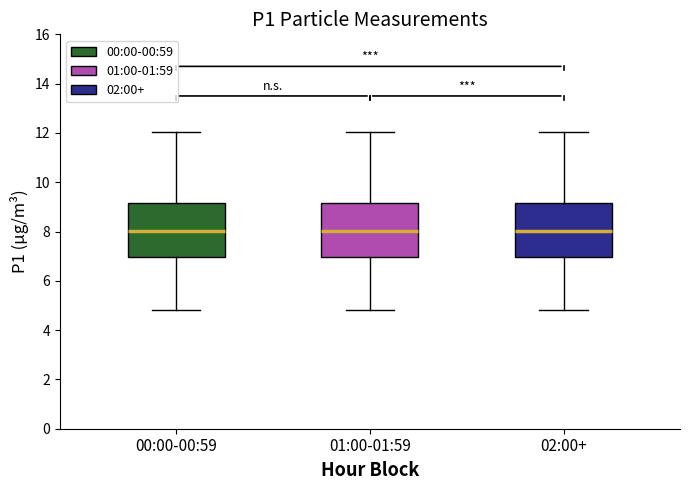

Reading left to right, read every box against the y-axis: the position of its median line, the range the box covers, and the ends of its whiskers. The values are not printed on the chart, so give them approximately, as read against the axis.

00:00-00:59: median 8.0, box 7.0 to 9.2, whiskers 4.8 to 12.0
01:00-01:59: median 8.0, box 7.0 to 9.2, whiskers 4.8 to 12.0
02:00+: median 8.0, box 7.0 to 9.2, whiskers 4.8 to 12.0